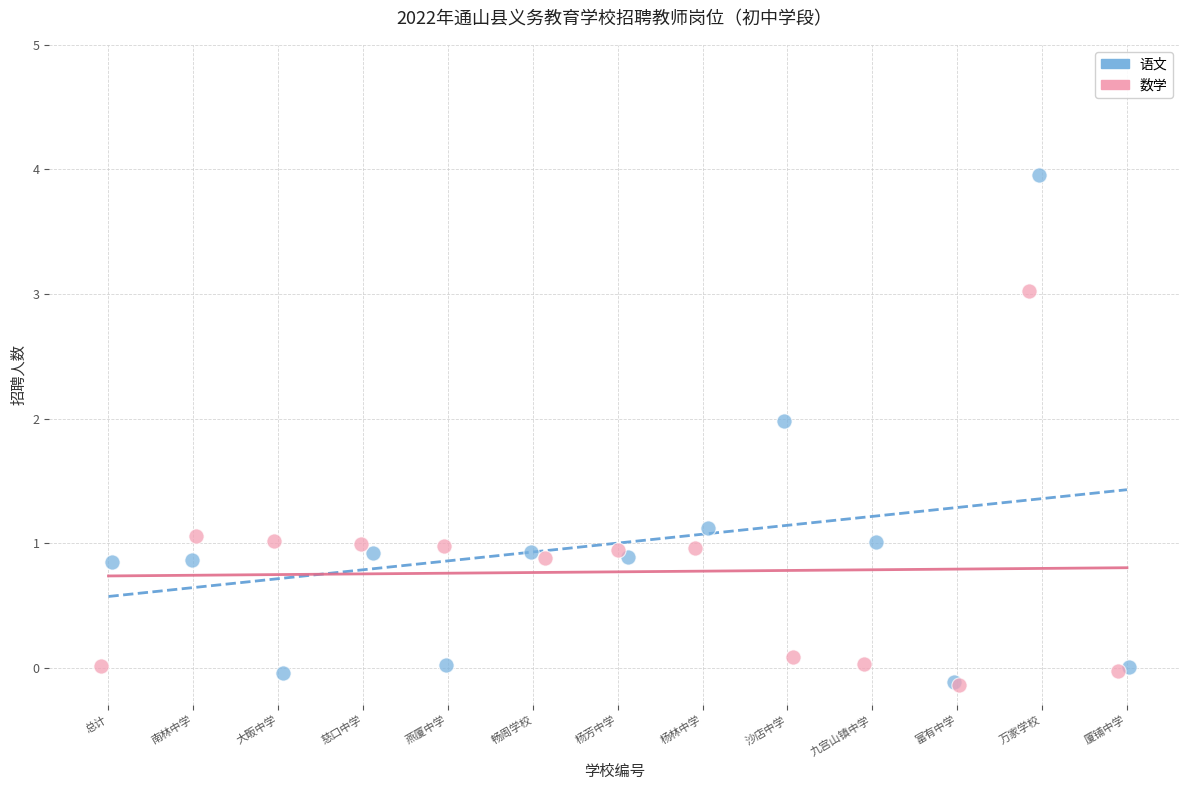

Which series contains the highest Y value?

语文